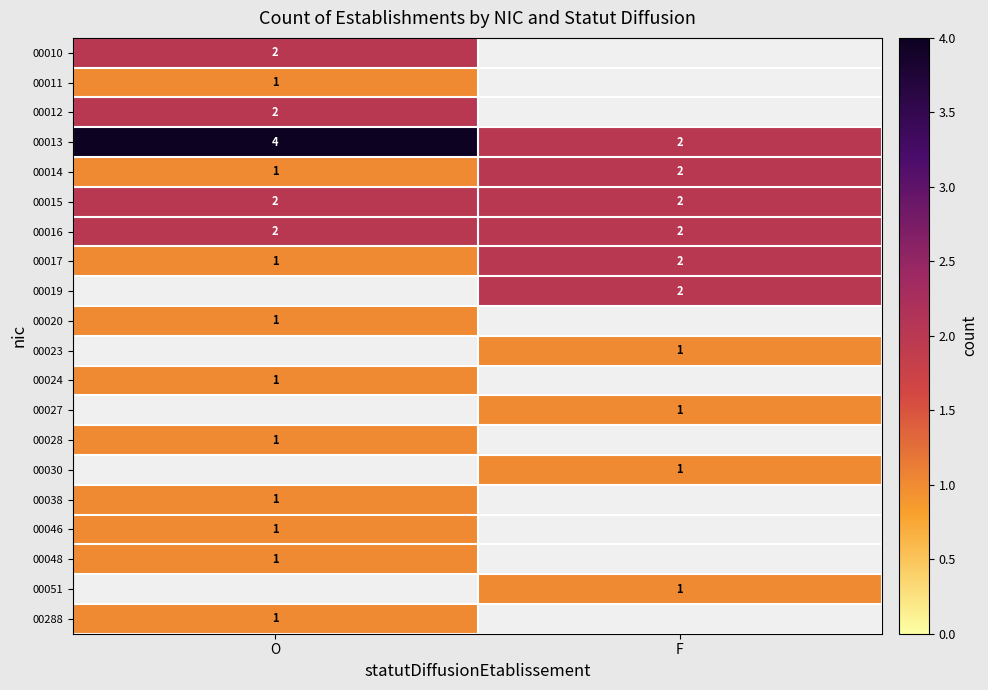

The value of 00024 at O is 1. True or false?

True